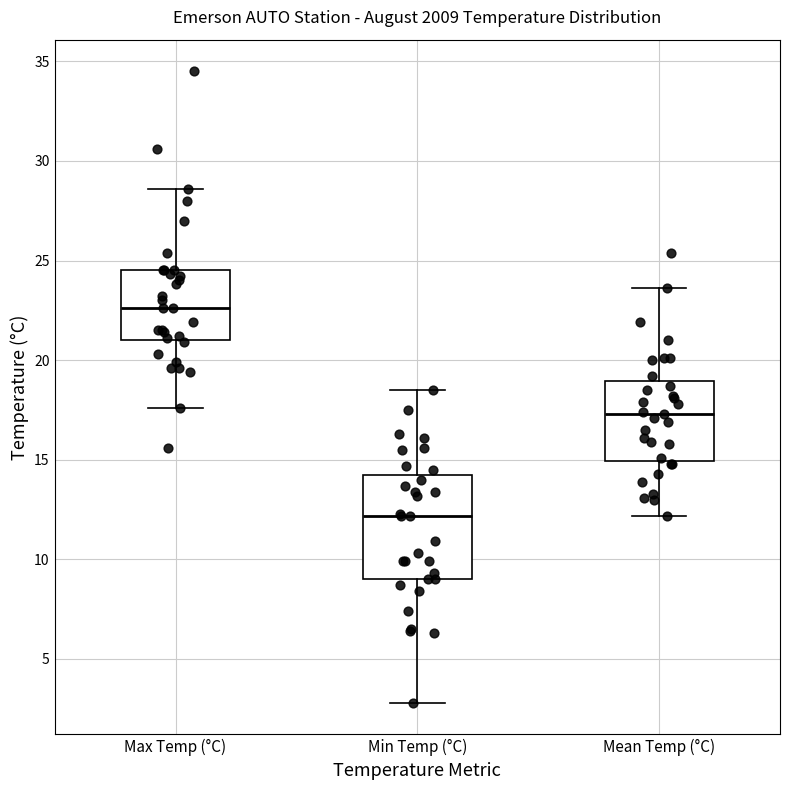

Reading left to right, read every box against the y-axis: the position of its median line, the range the box covers, and the ends of its whiskers. The values are not printed on the chart, so give them approximately, as read against the axis.

Max Temp (°C): median 22.5, box 21.0 to 24.5, whiskers 17.5 to 28.5
Min Temp (°C): median 12.0, box 9.0 to 14.5, whiskers 3.0 to 18.5
Mean Temp (°C): median 17.5, box 15.0 to 19.0, whiskers 12.0 to 23.5